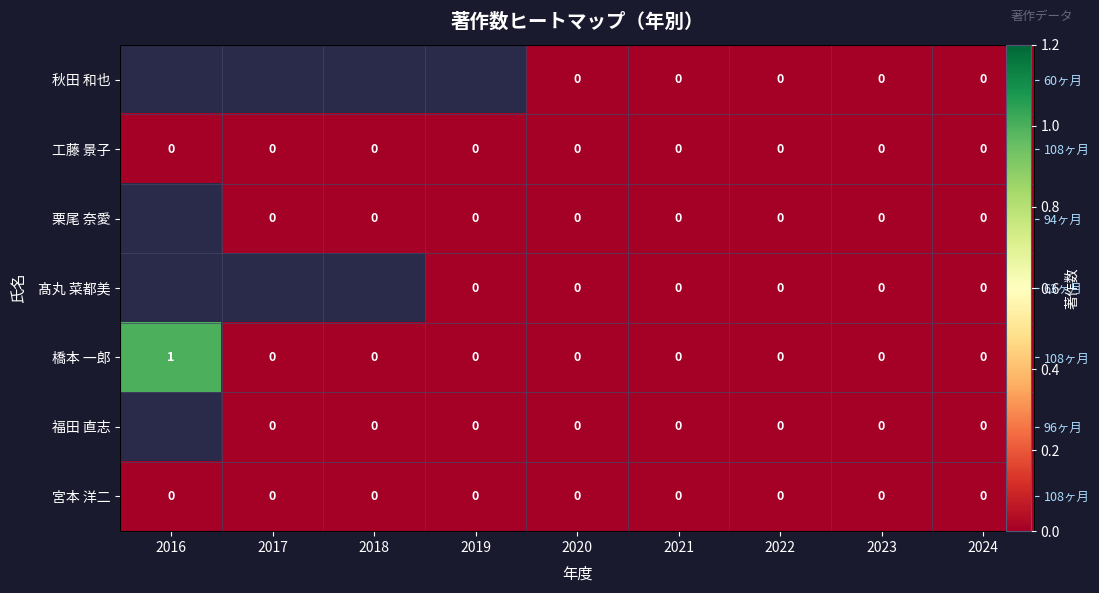

Which series has the largest total across all categories?

橋本 一郎